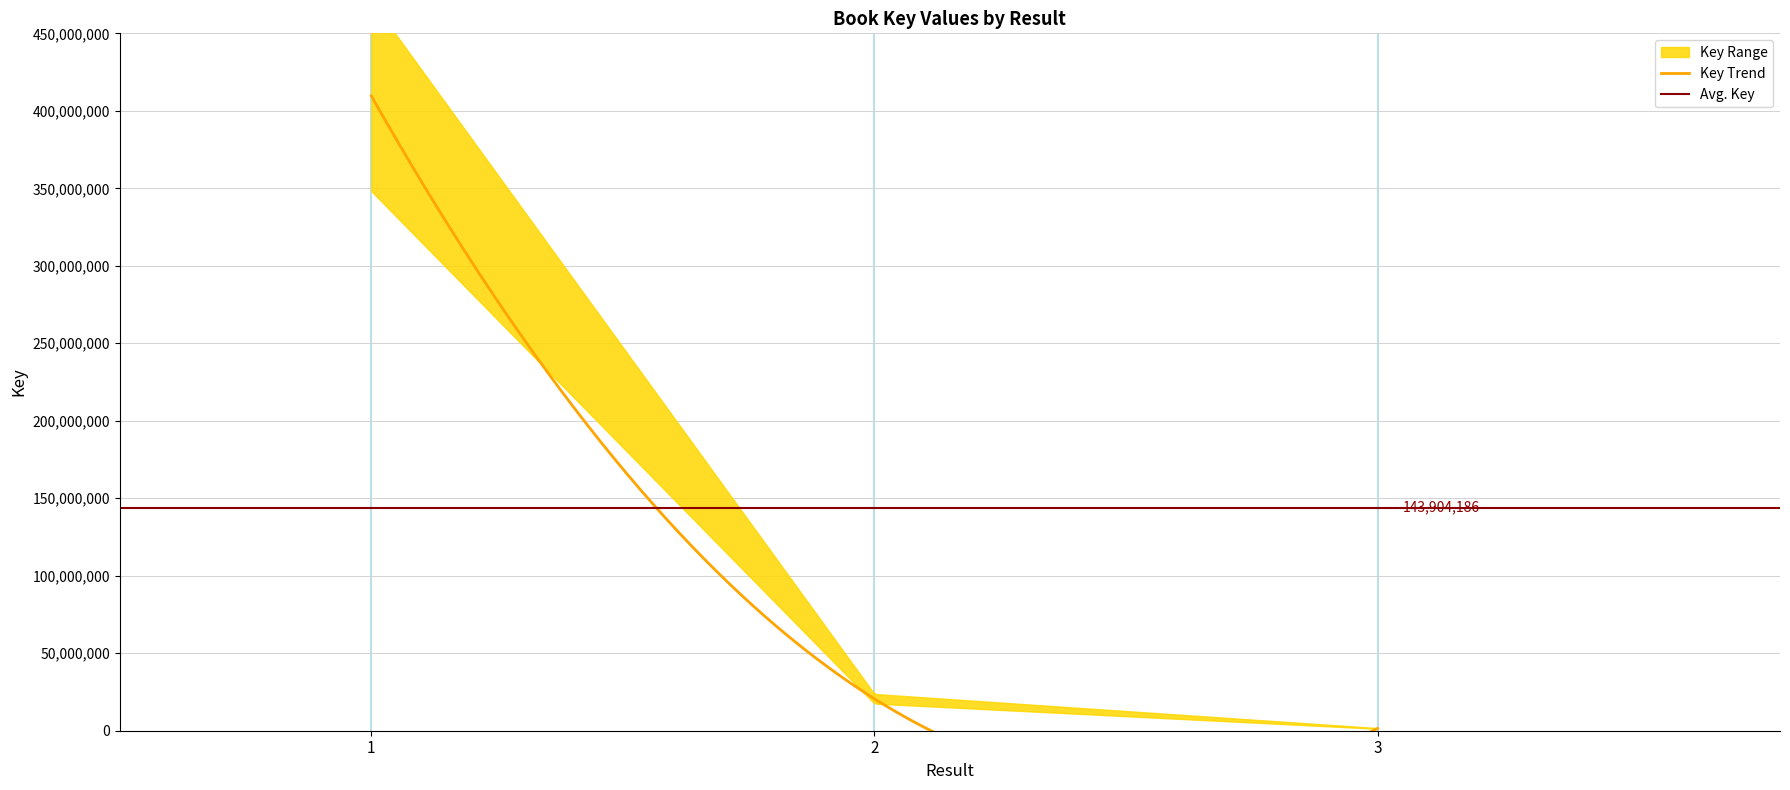

The value at 3 is 1485087. True or false?

True